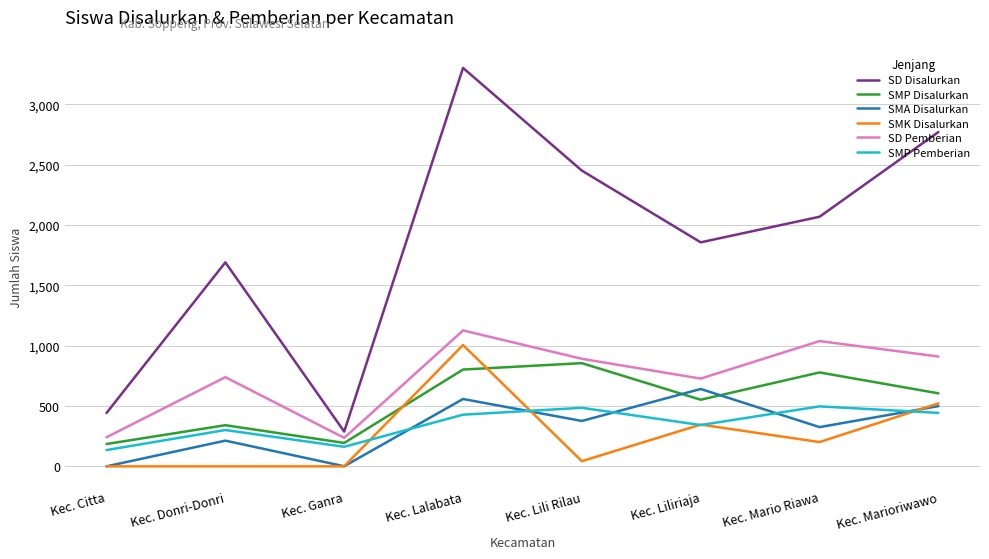

The value of SMP Pemberian at Kec. Liliriaja is 514. True or false?

False